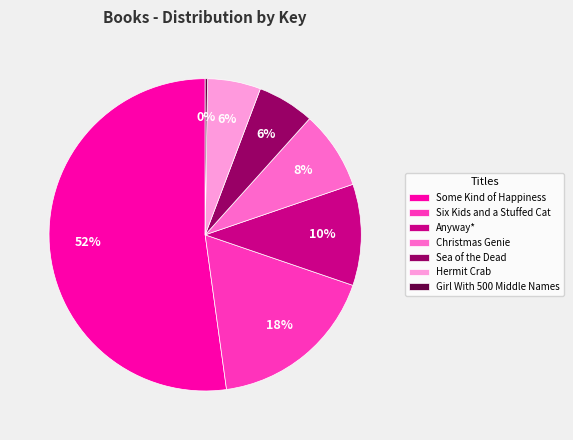

To the nearest percent, what is the difference between the largest and smallest slice percentages?

52%